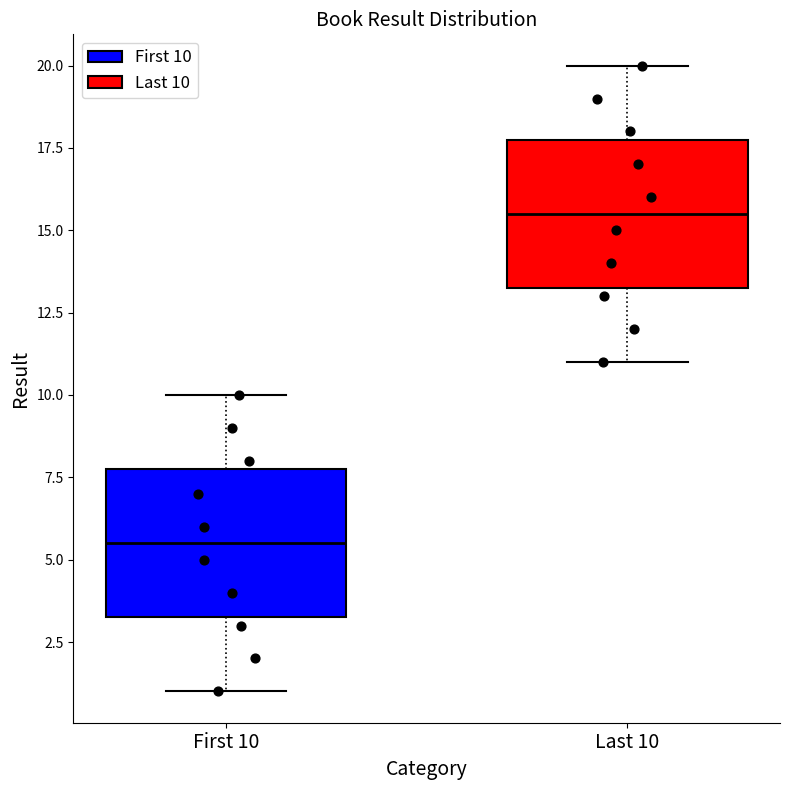

Which box's median line is the highest?

Last 10